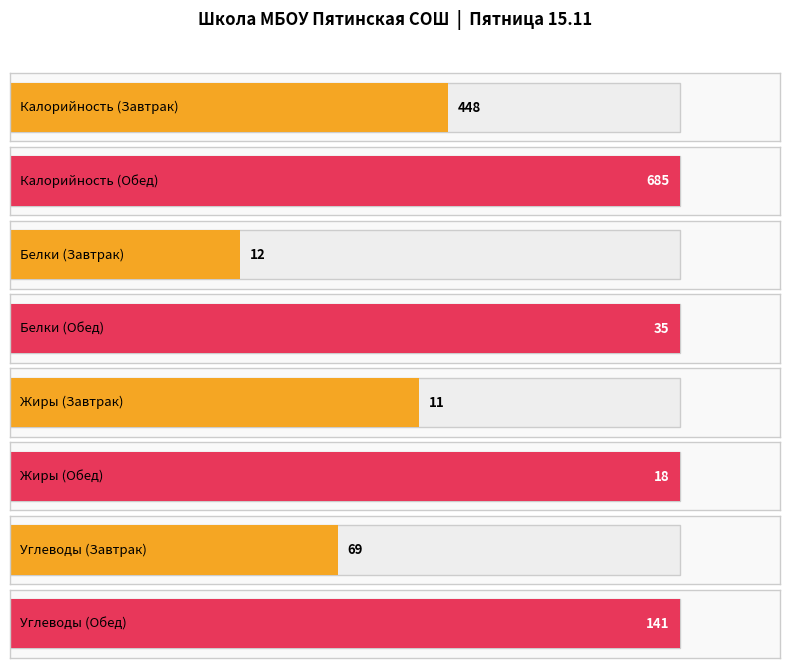

Reading left to right, extract all data points from this chart.

Калорийность: 448	685
Белки: 12	35
Жиры: 11	18
Углеводы: 69	141